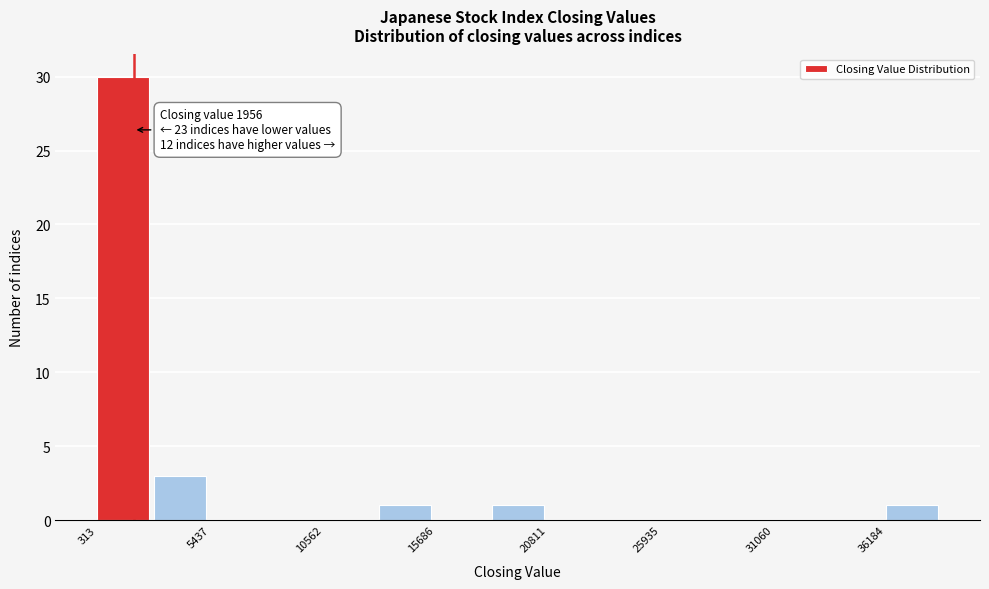

Around what value on the x-axis is the tallest bar? Give the approximate position of its centre, as read against the axis.

1000